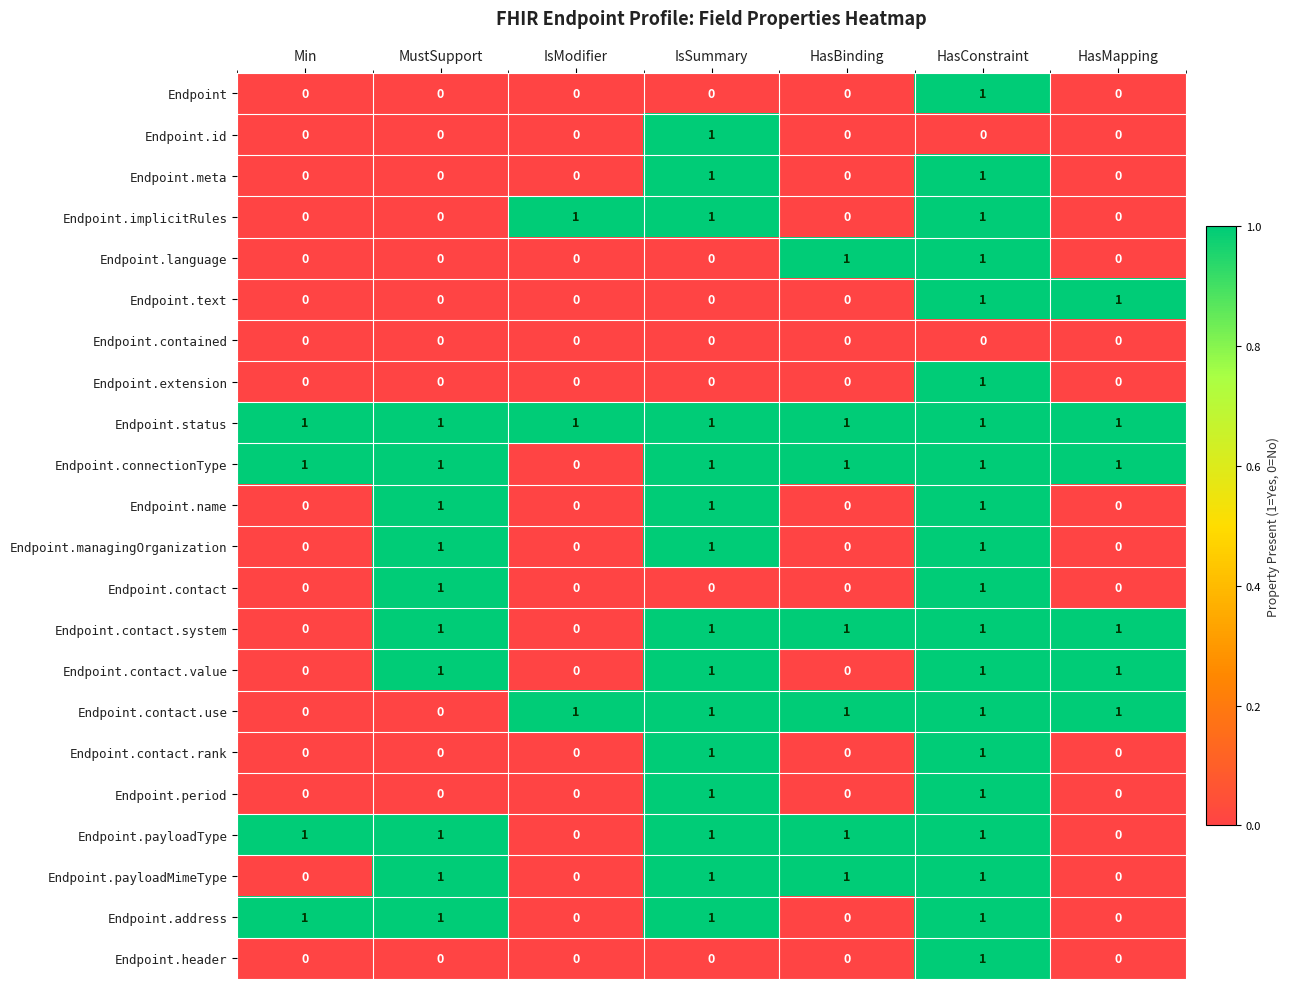

What is the total value across all series at HasConstraint?

20